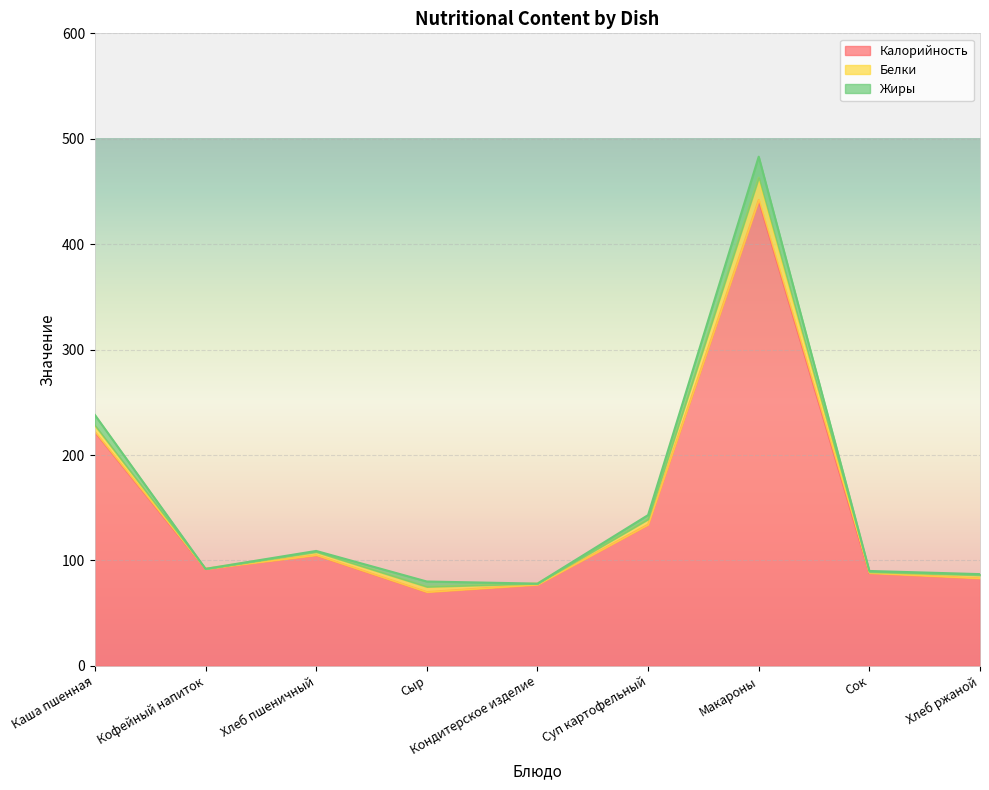

What position from the right is Кондитерское изделие?

5